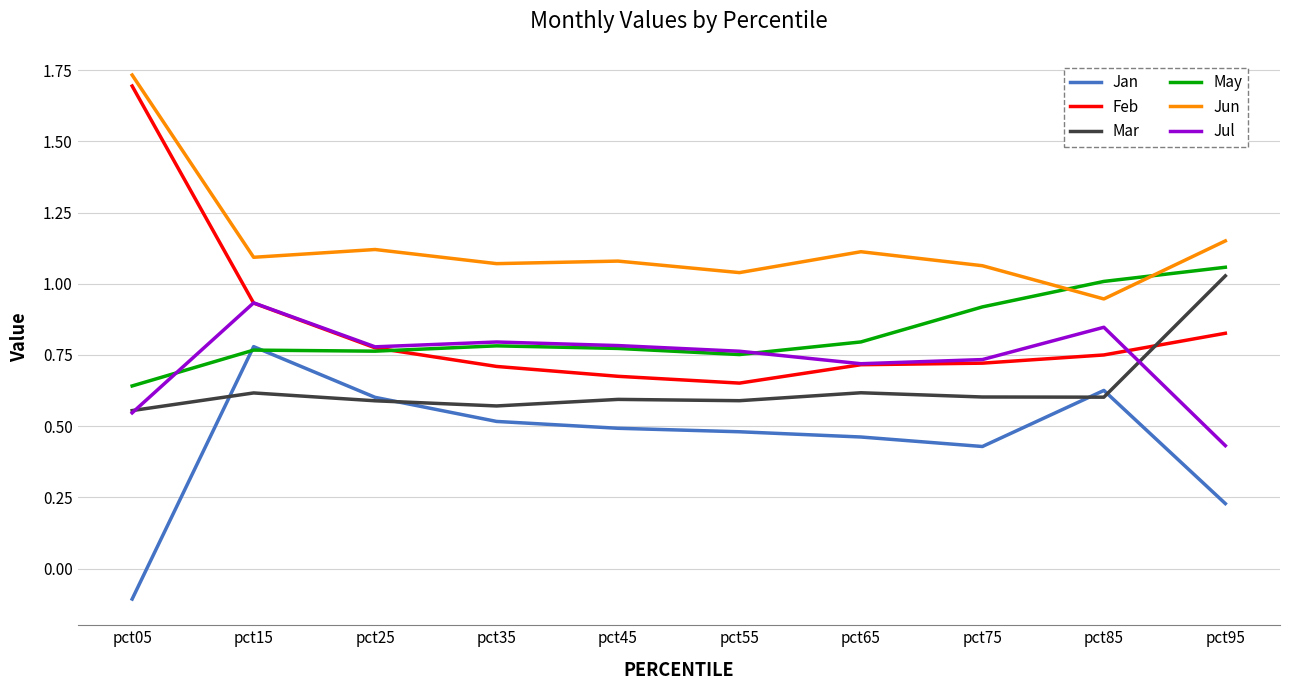

True or false: Jun and Jul intersect in this chart.

False